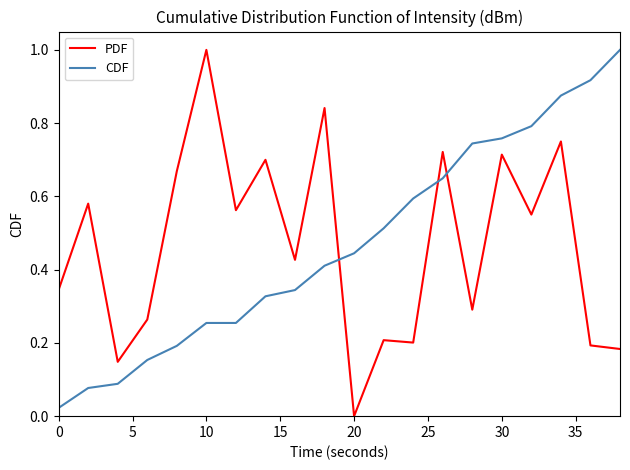

What is the greatest value displayed?

1.0